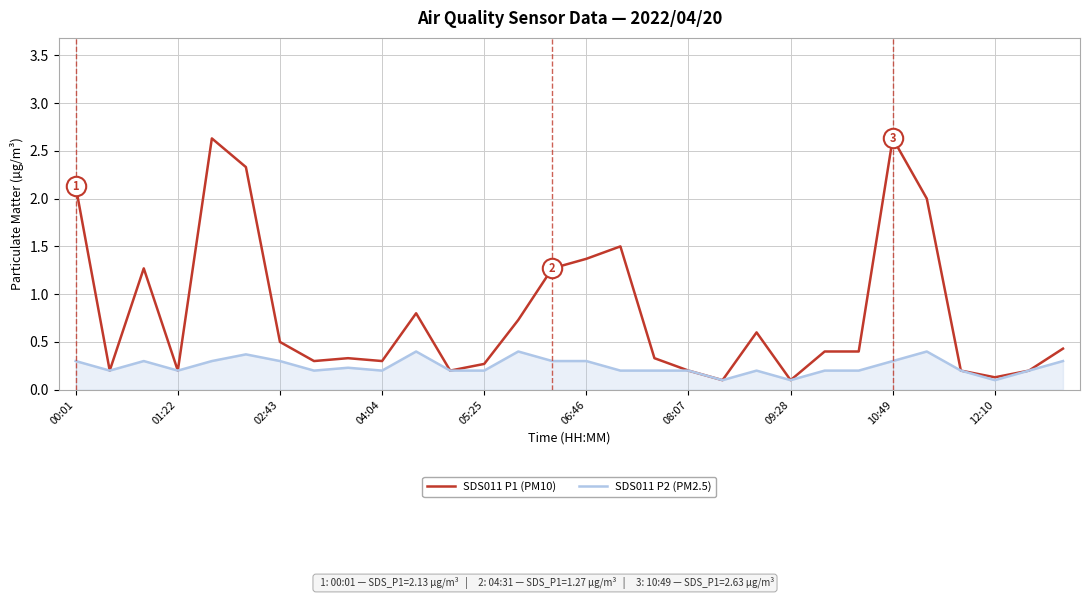

What are all the series names shown in the legend?

SDS011 P1 (PM10), SDS011 P2 (PM2.5)